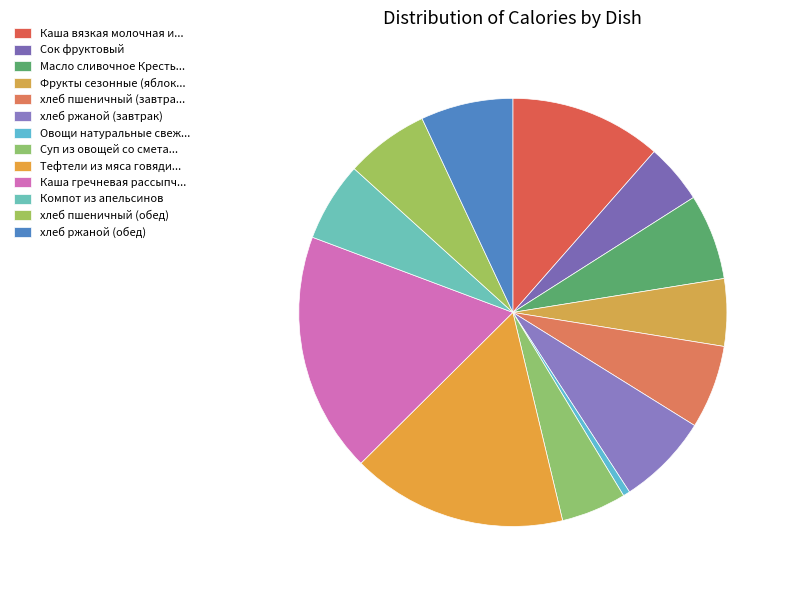

Is there a majority slice in this chart?

No